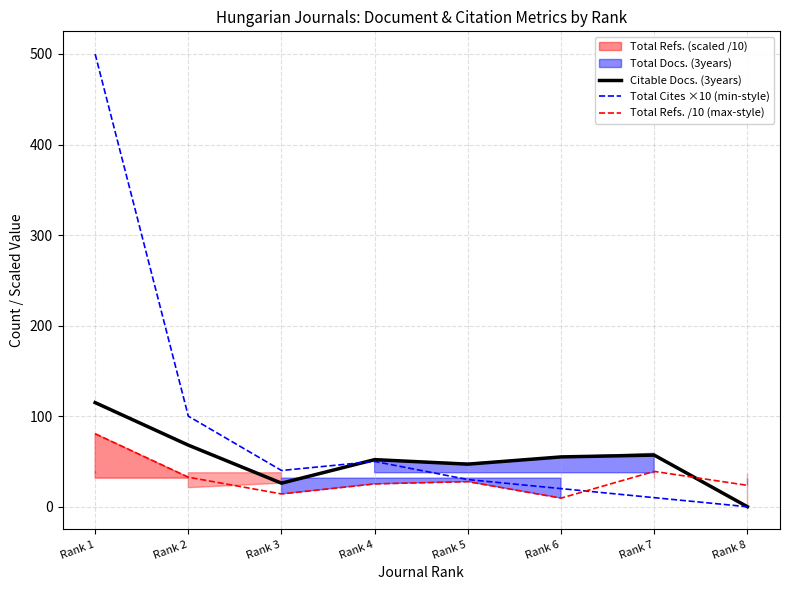

Reading left to right, extract all data points from this chart.

Citable Docs. (3years): Rank 1=115.0	Rank 2=68.0	Rank 3=26.0	Rank 4=52.0	Rank 5=47.0	Rank 6=55.0	Rank 7=57.0	Rank 8=0.0
Total Cites ×10 (min-style): Rank 1=500.0	Rank 2=100.0	Rank 3=40.0	Rank 4=50.0	Rank 5=30.0	Rank 6=20.0	Rank 7=10.0	Rank 8=0.0
Total Refs. /10 (max-style): Rank 1=80.6	Rank 2=32.6	Rank 3=14.1	Rank 4=25.2	Rank 5=27.7	Rank 6=9.5	Rank 7=39.0	Rank 8=23.6